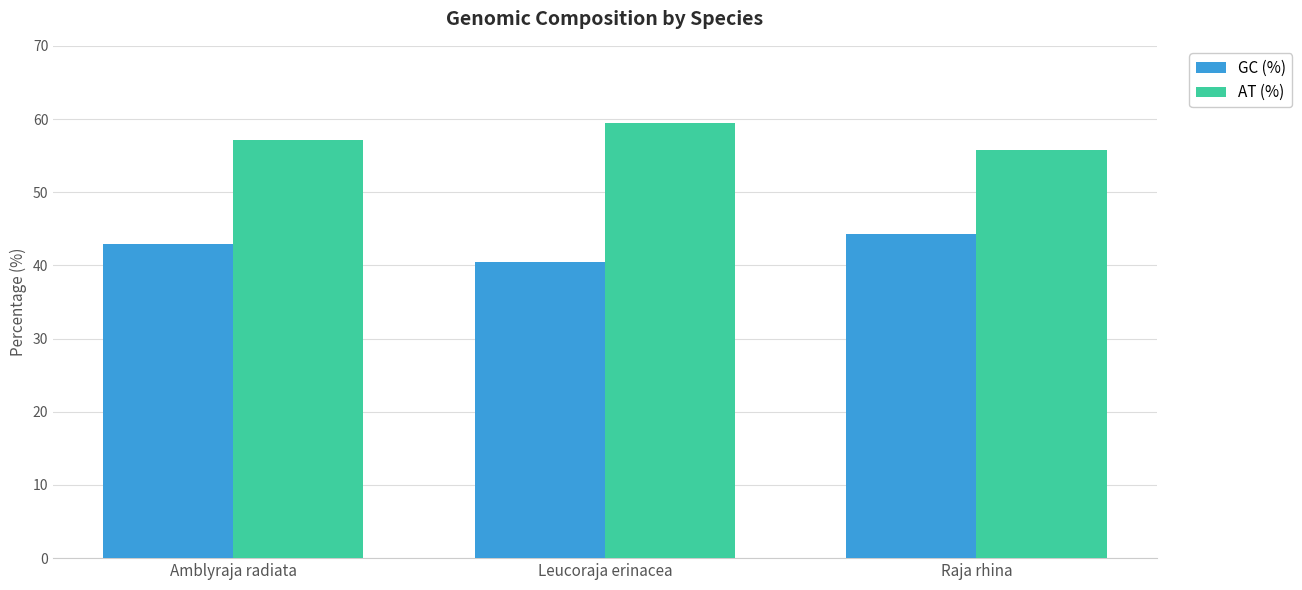

What is the difference between the highest and lowest values at Amblyraja radiata?

14.2